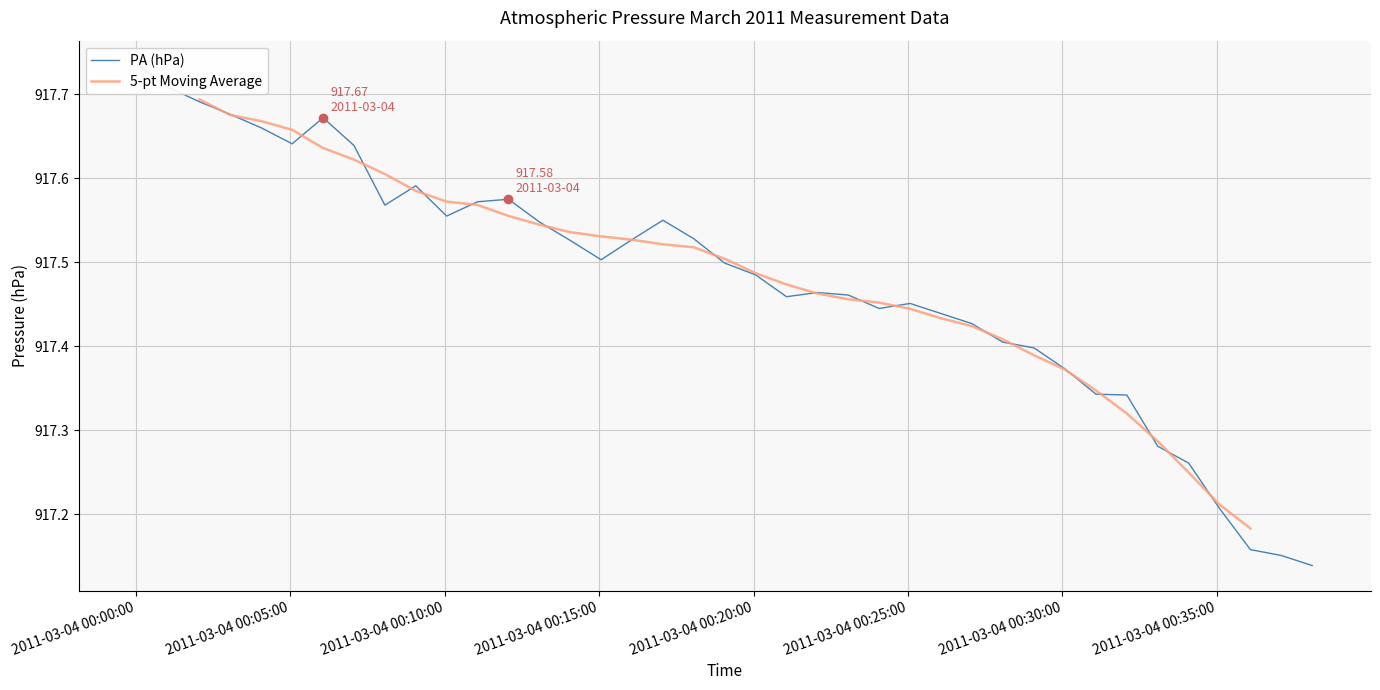

Which series has the widest spread of values?

PA (hPa)